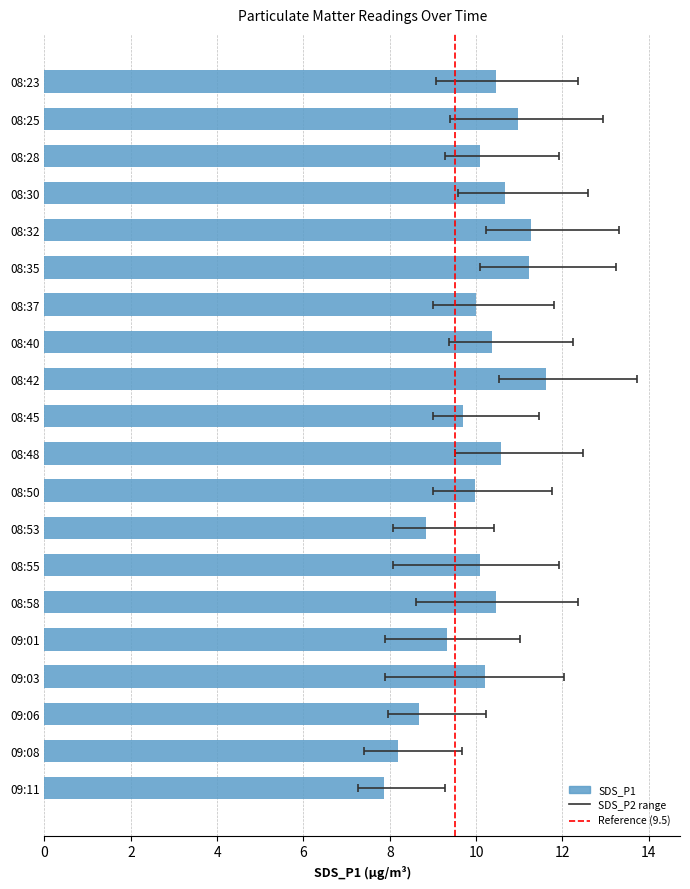

Reading right to left, transcribe all the data shown in this chart.

7.9	8.2	8.7	10.2	9.3	10.5	10.1	8.8	10.0	10.6	9.7	11.6	10.4	10.0	11.2	11.3	10.7	10.1	11.0	10.5